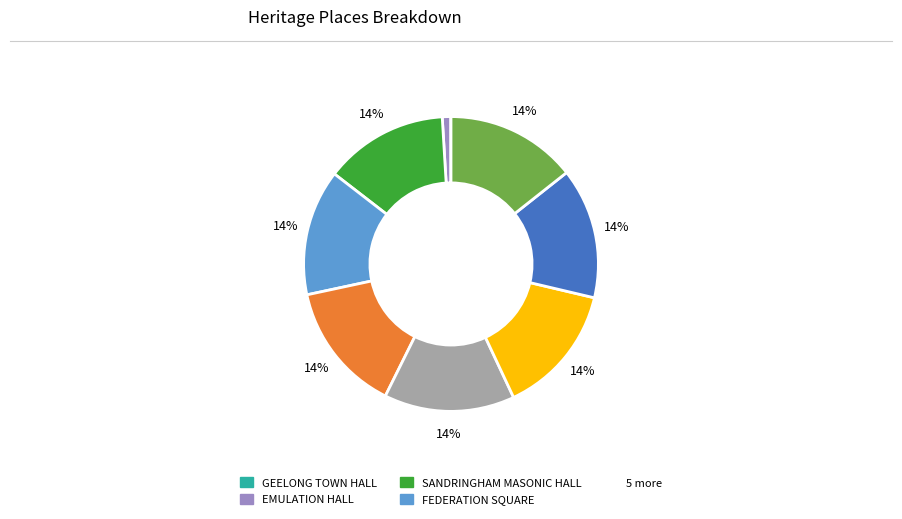

Is there any slice that represents more than half of the pie?

No